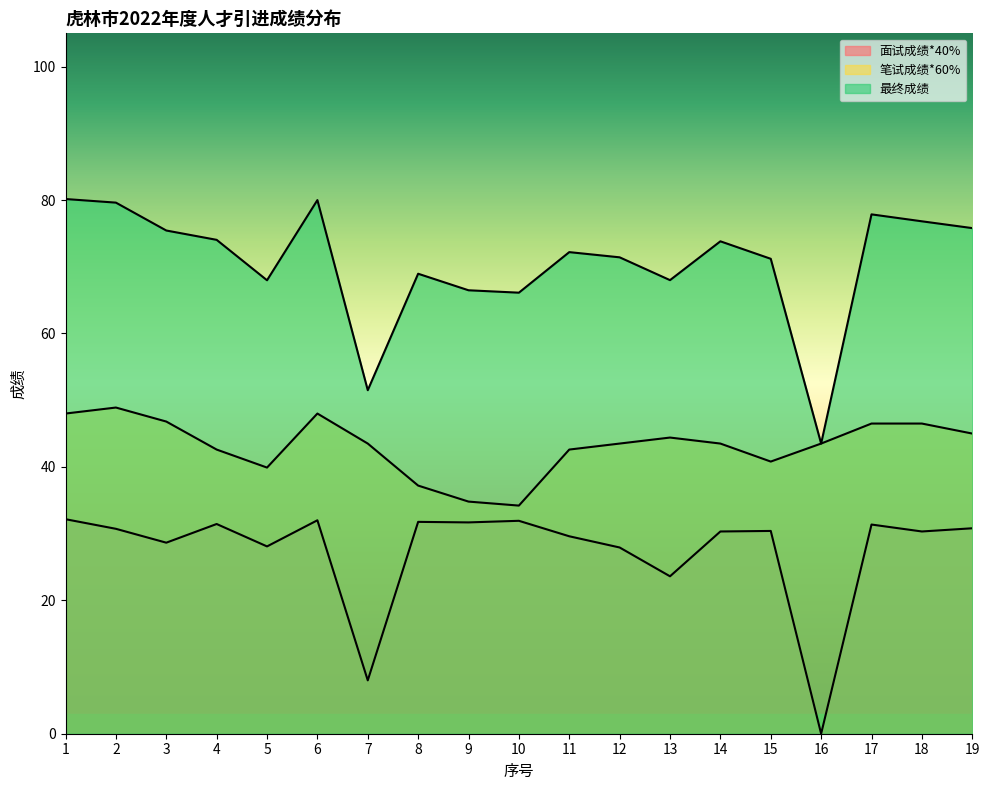

Reading left to right, list all the values displayed in this chart.

面试成绩*40%: 32.2	30.7	28.6	31.4	28.1	32.0	8.0	31.8	31.7	31.9	29.6	27.9	23.6	30.3	30.4	0.0	31.4	30.3	30.8
笔试成绩*60%: 48.0	48.9	46.8	42.6	39.9	48.0	43.5	37.2	34.8	34.2	42.6	43.5	44.4	43.5	40.8	43.5	46.5	46.5	45.0
最终成绩: 80.2	79.6	75.4	74.0	68.0	80.0	51.5	69.0	66.5	66.1	72.2	71.4	68.0	73.8	71.2	43.5	77.9	76.8	75.8